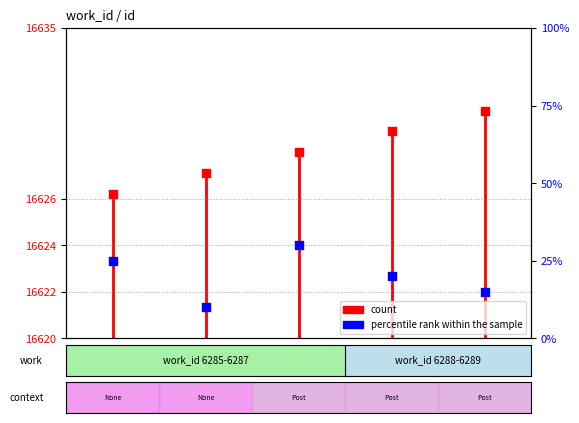

What is the change in value from 6286 to 6289?

+3